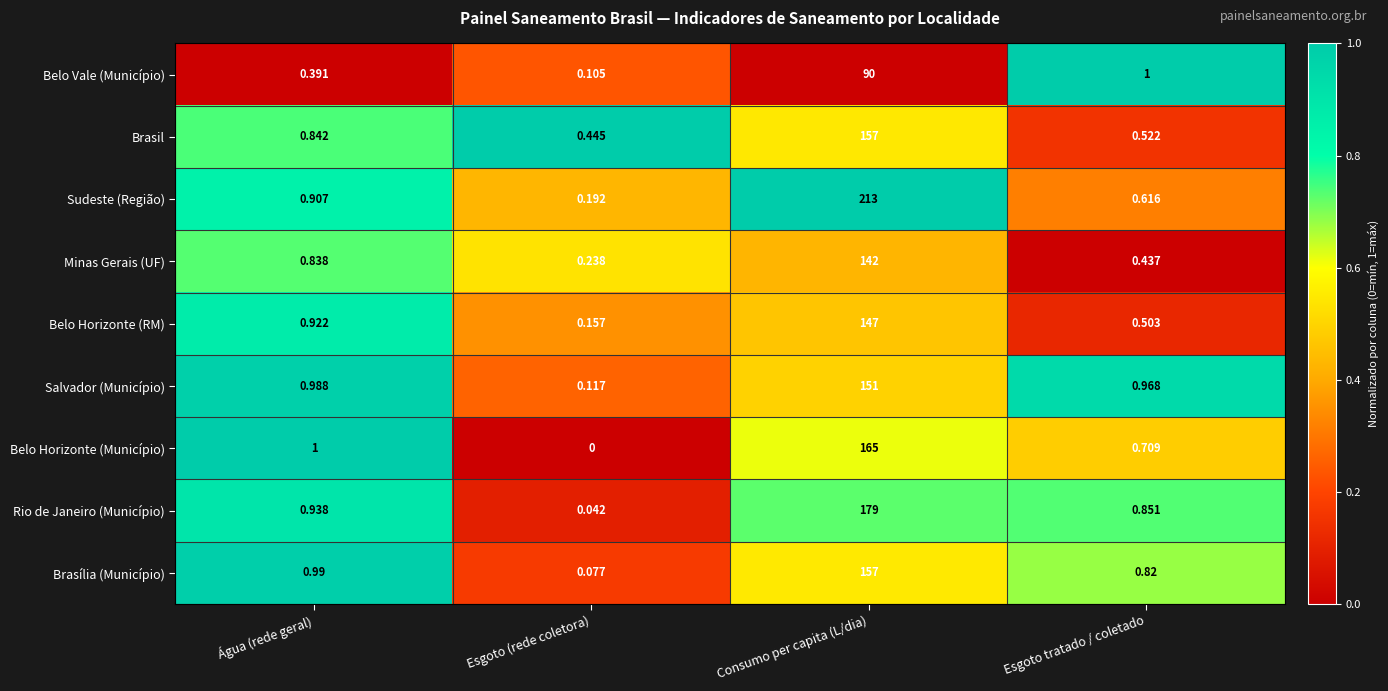

At which category is the sum across all series the highest?

Consumo per capita (L/dia)